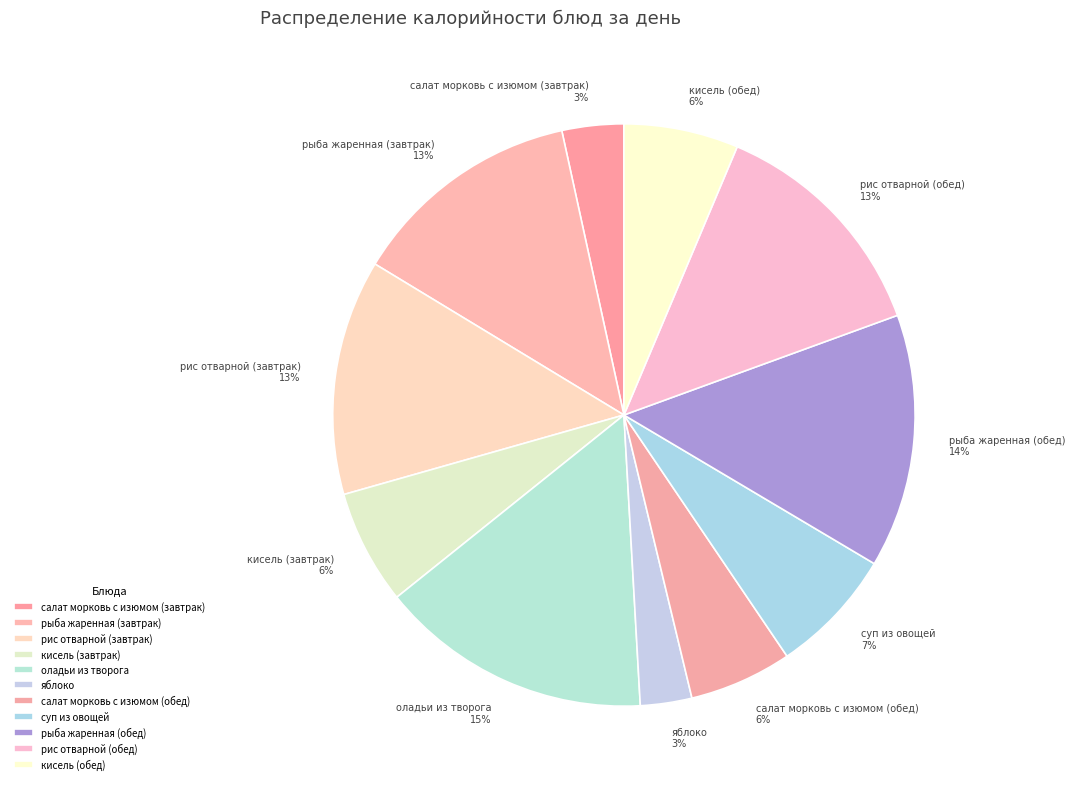

To the nearest percent, what is the average slice percentage?

9%